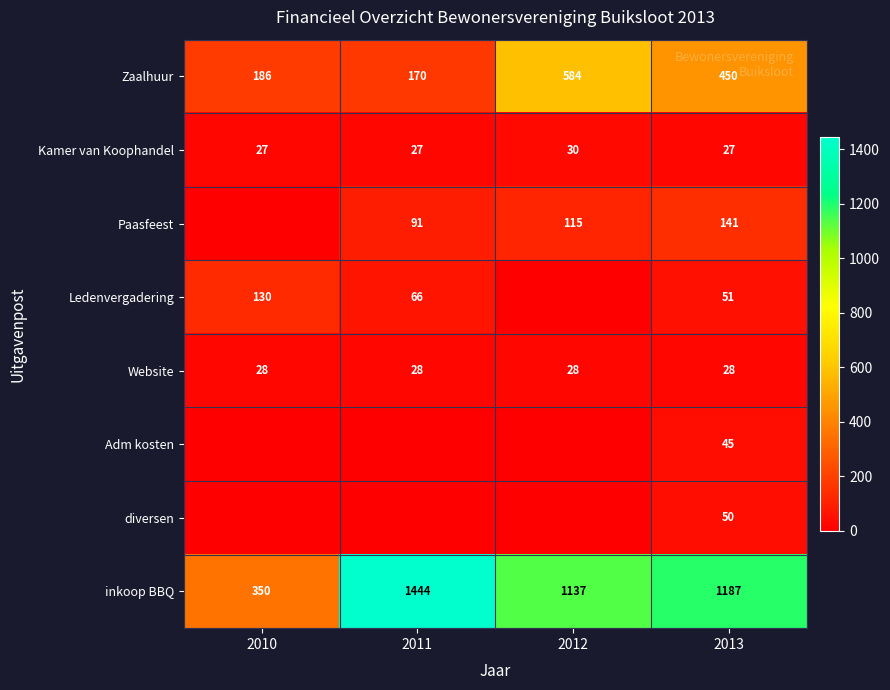

What is the difference between the highest and lowest values at 2013?

1160